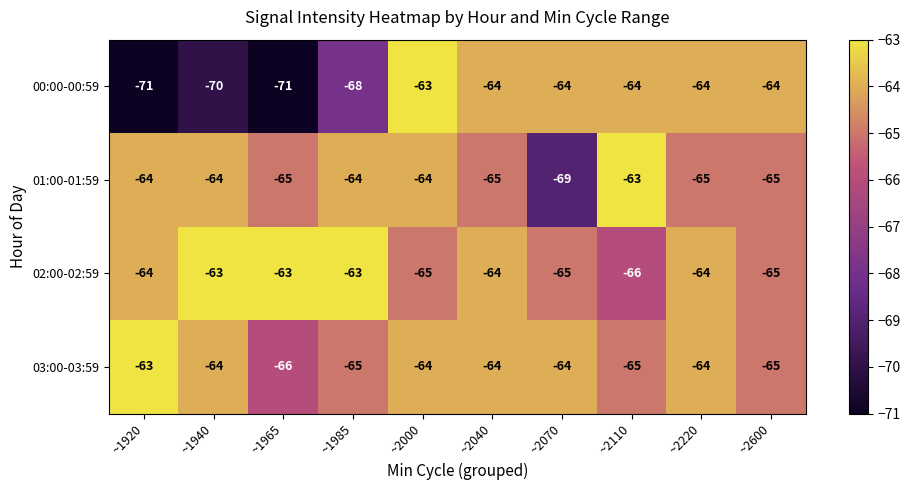

Which series has the largest total across all categories?

02:00-02:59